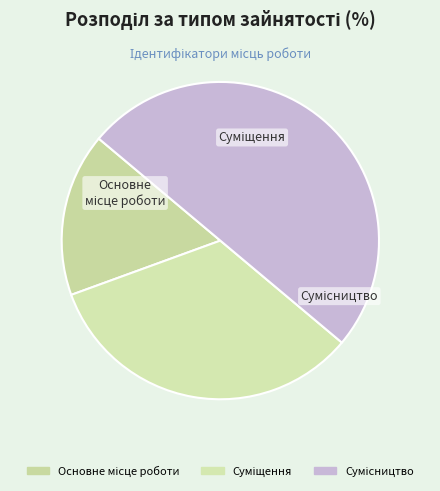

How many segments does this pie chart have?

3